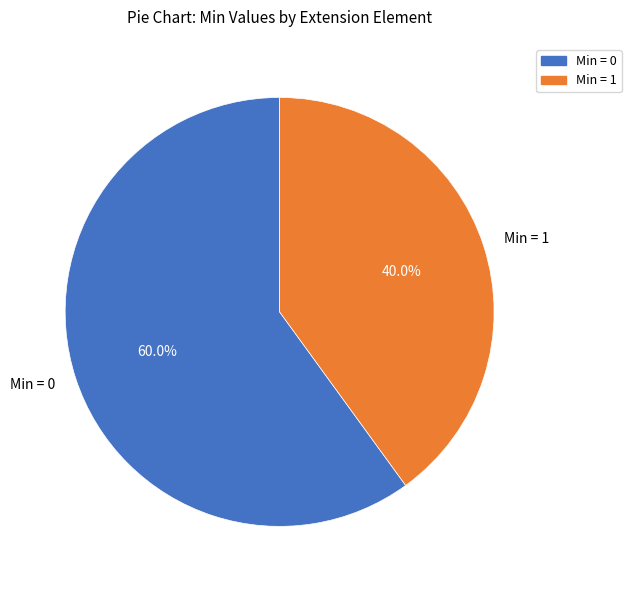

How many segments does this pie chart have?

2